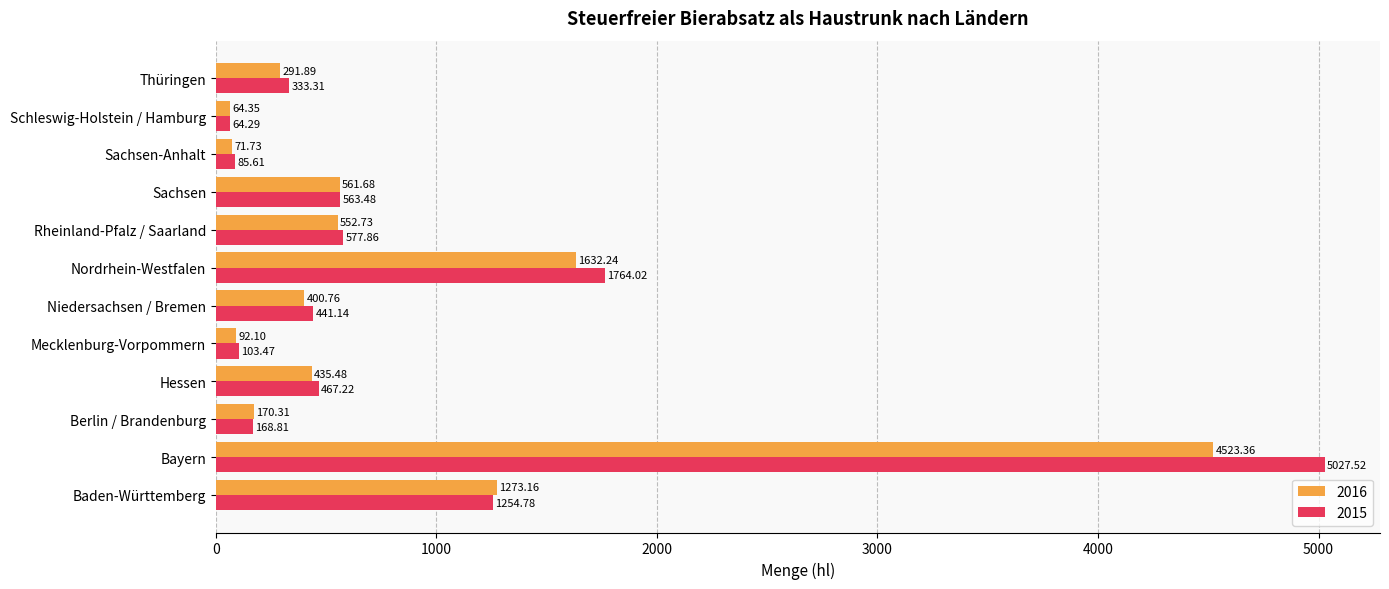

What is the minimum value shown in the chart?

64.3